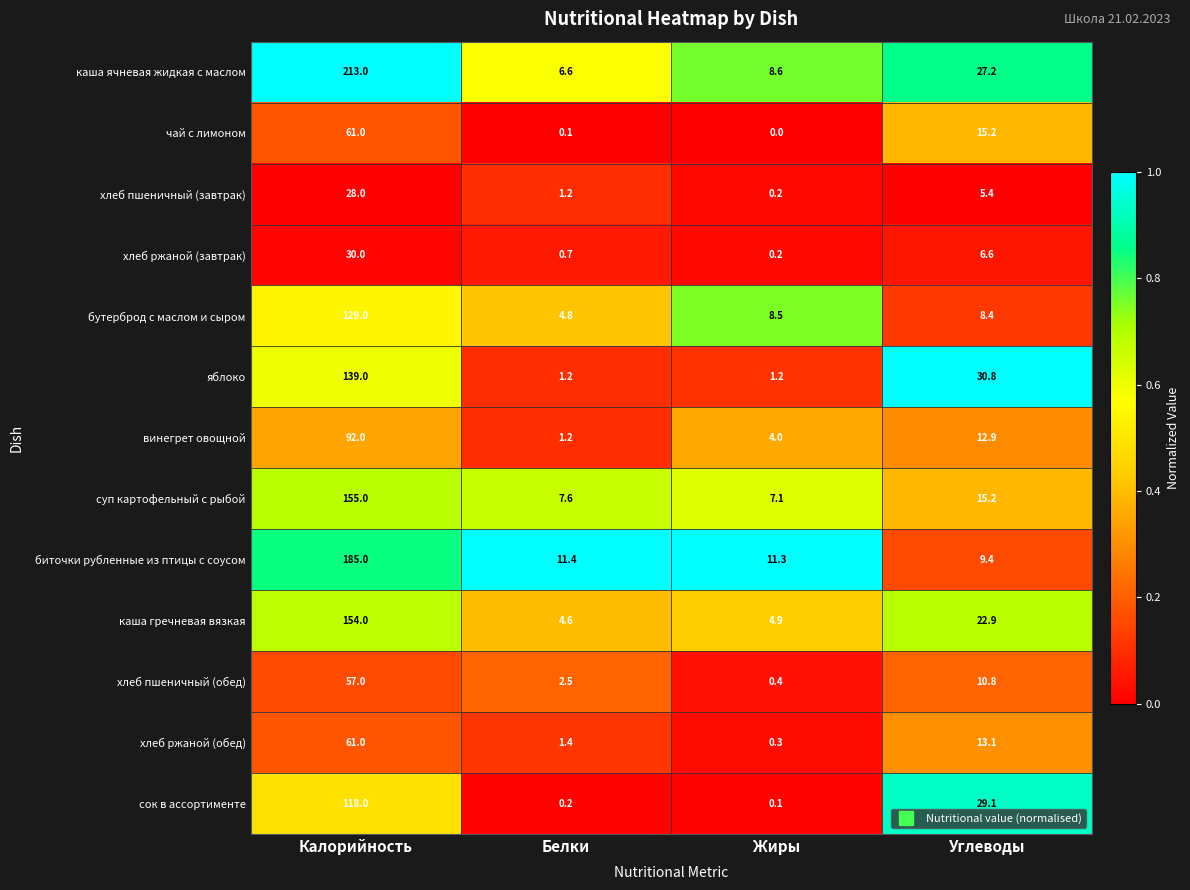

What is the highest value of the сок в ассортименте series?

118.0